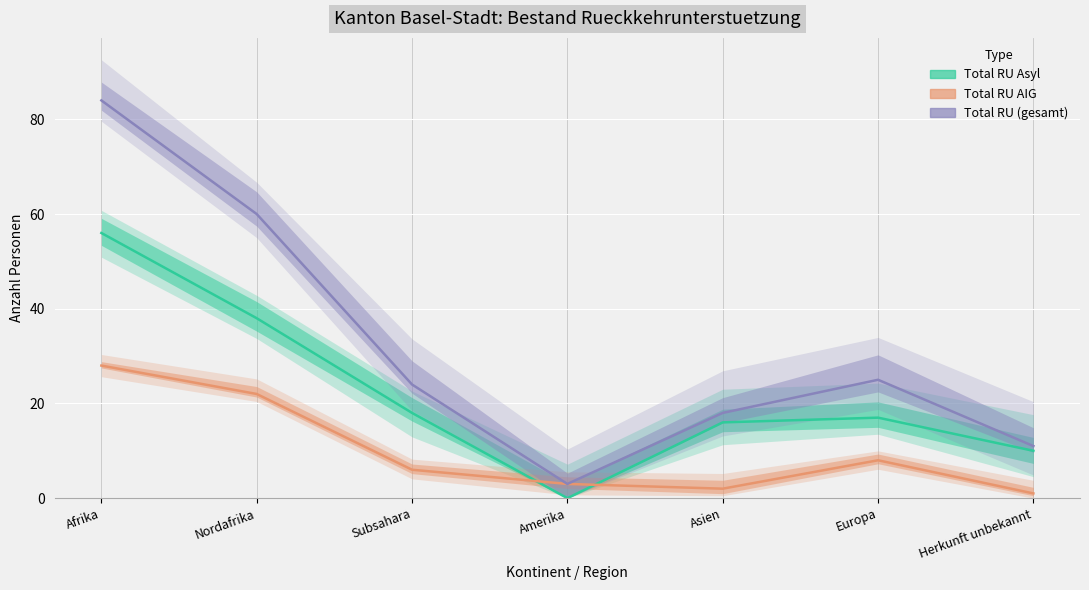

Which series has the largest total across all categories?

Total RU